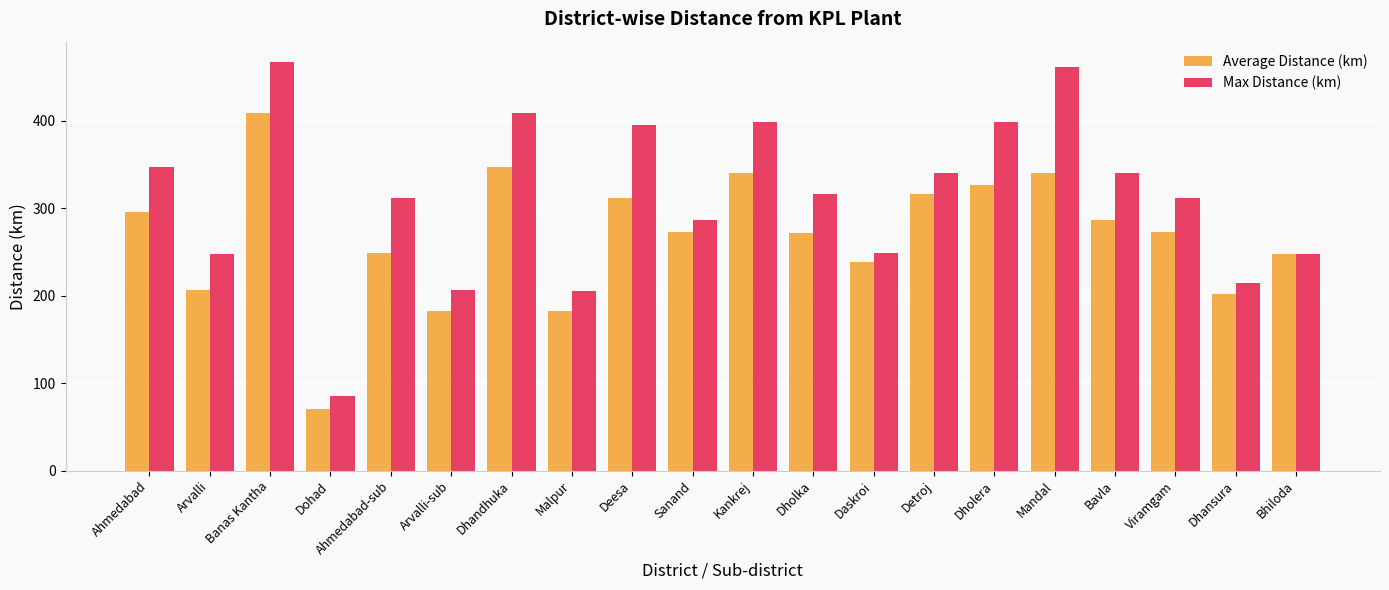

Is the value of Average Distance (km) at Deesa greater than the value of Max Distance (km) at Dholera?

No